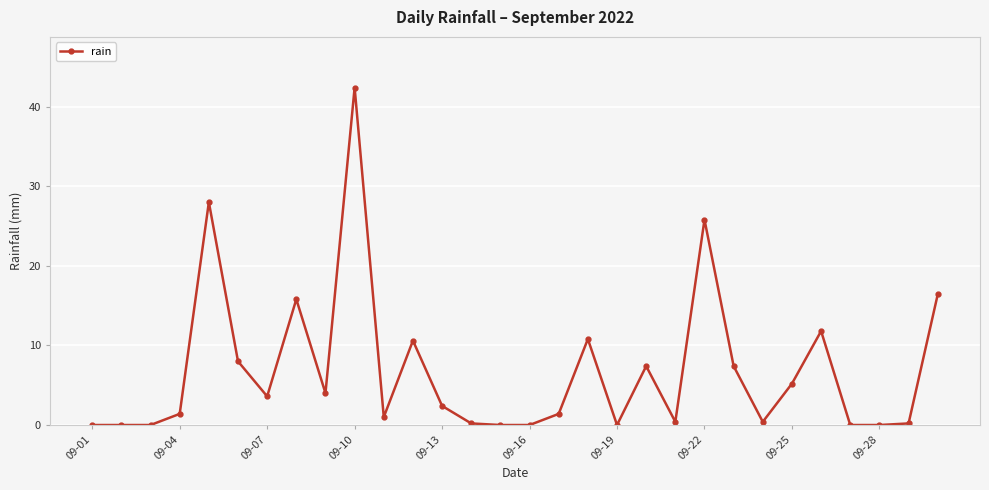

What is the sum of all values?

204.6